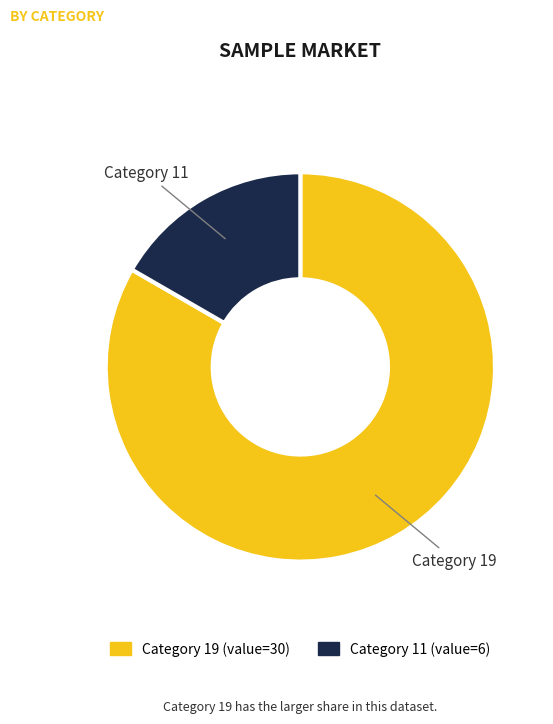

Is there any slice that represents more than half of the pie?

Yes